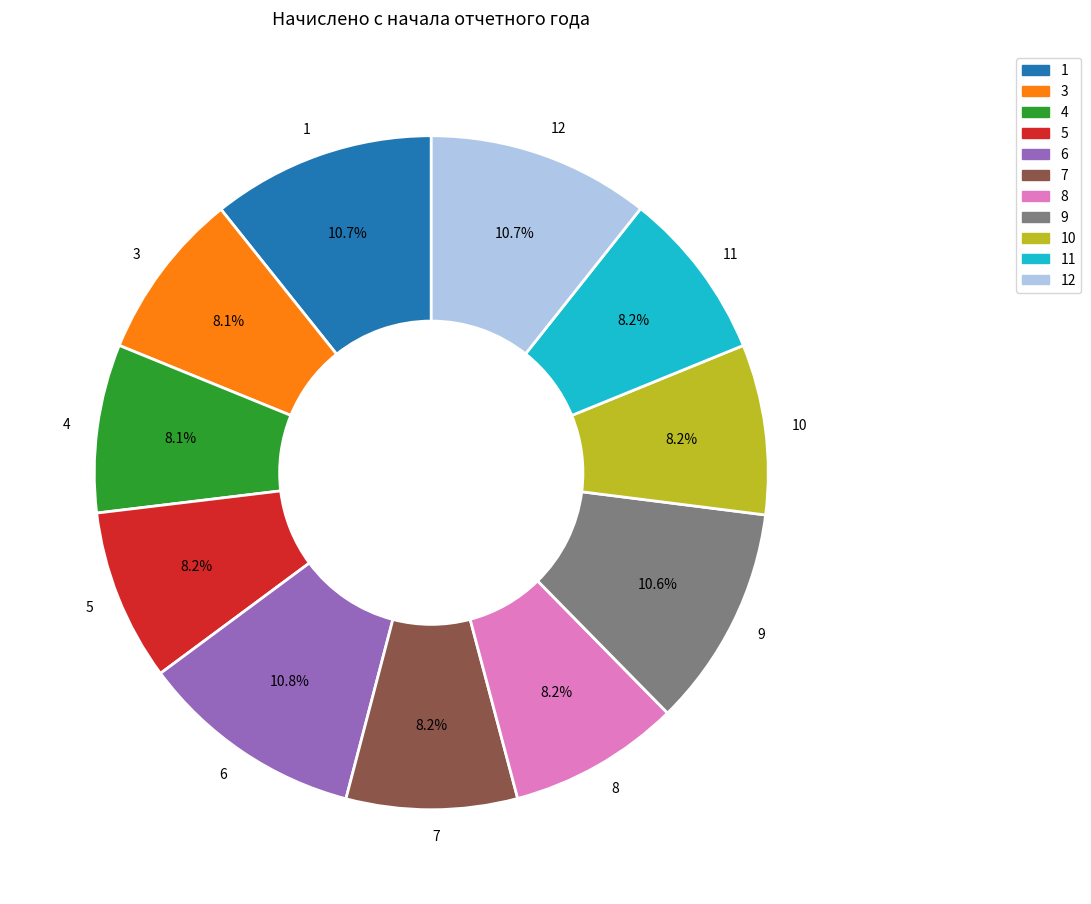

To the nearest percent, what is the average slice percentage?

9%